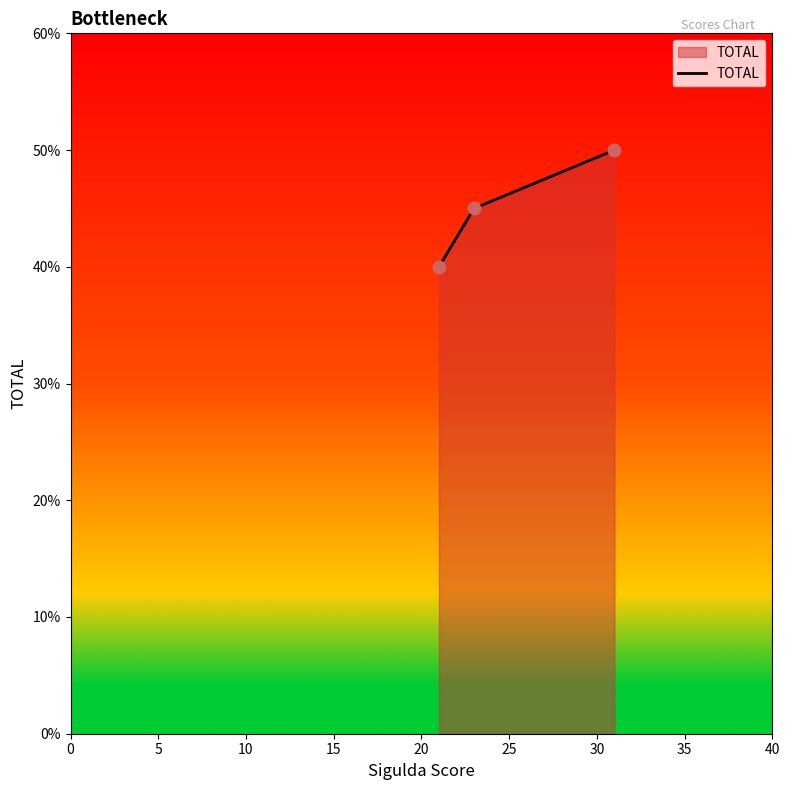

What is the minimum value shown in the chart?

40